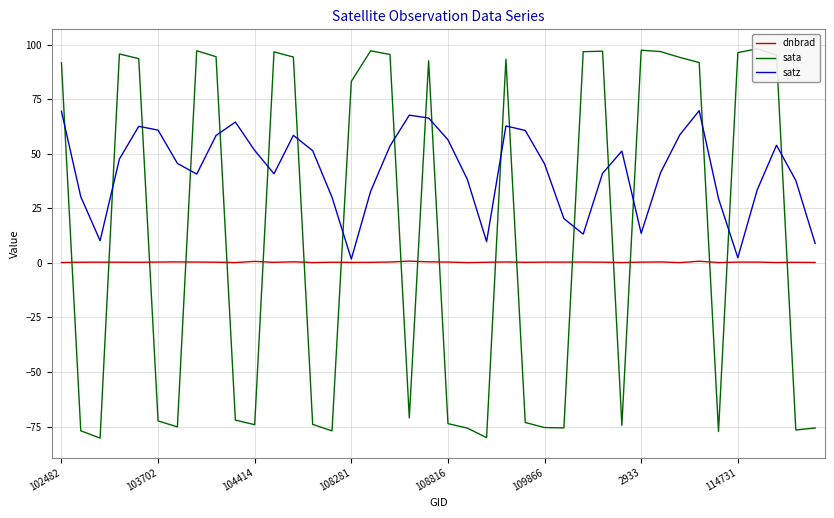

What position from the left is 22?

23